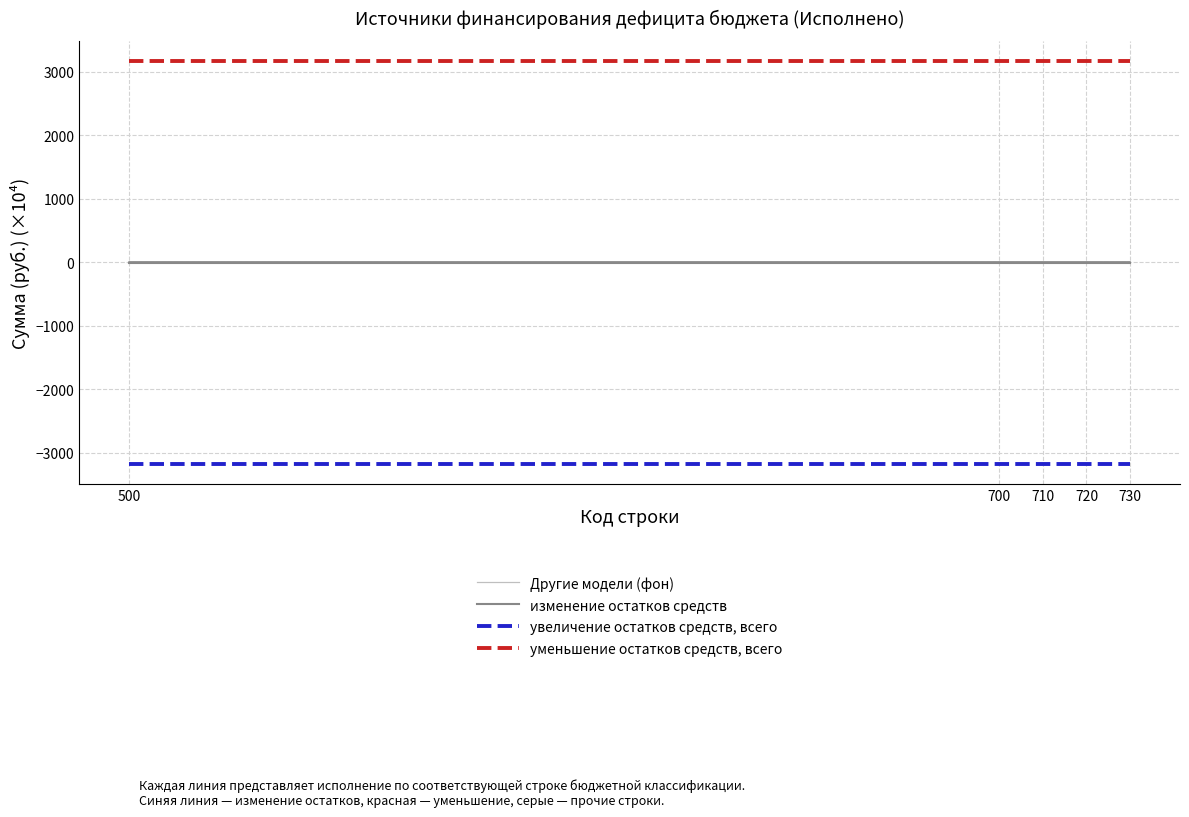

How many lines are shown in the chart?

4